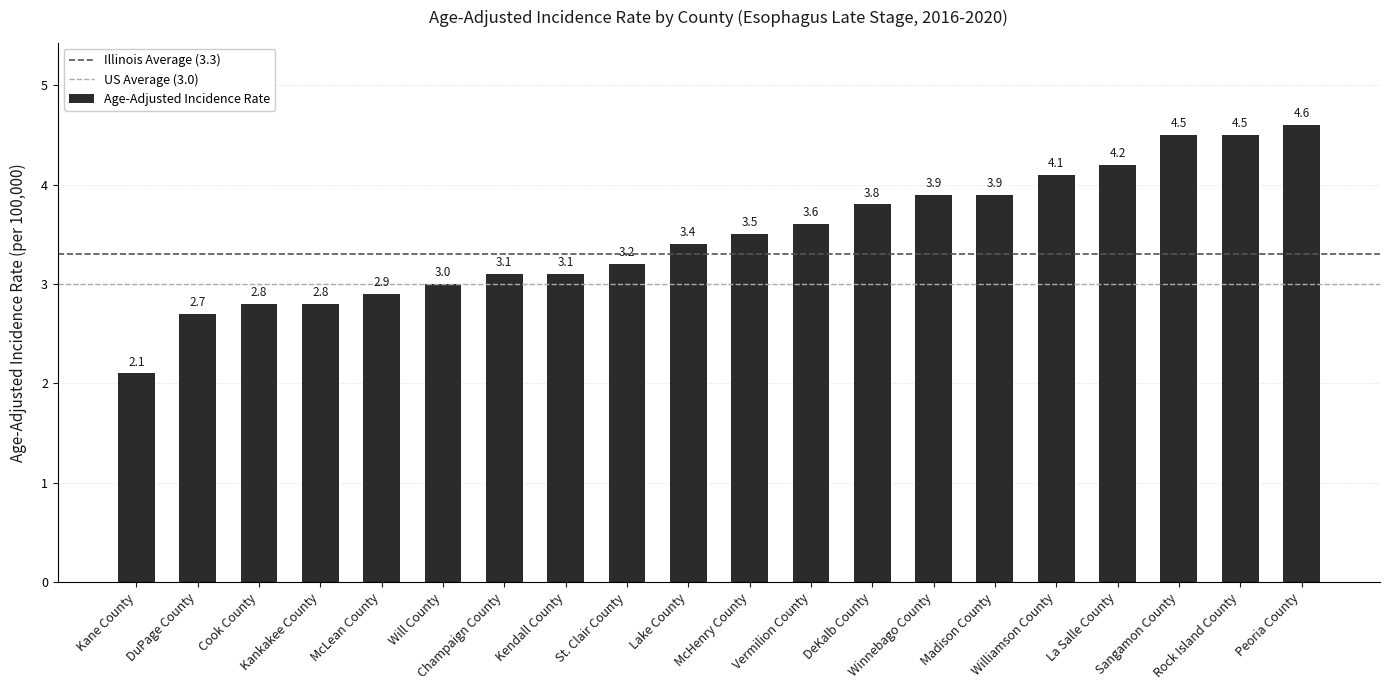

What is the change in value from Kane County to Lake County?

+1.3